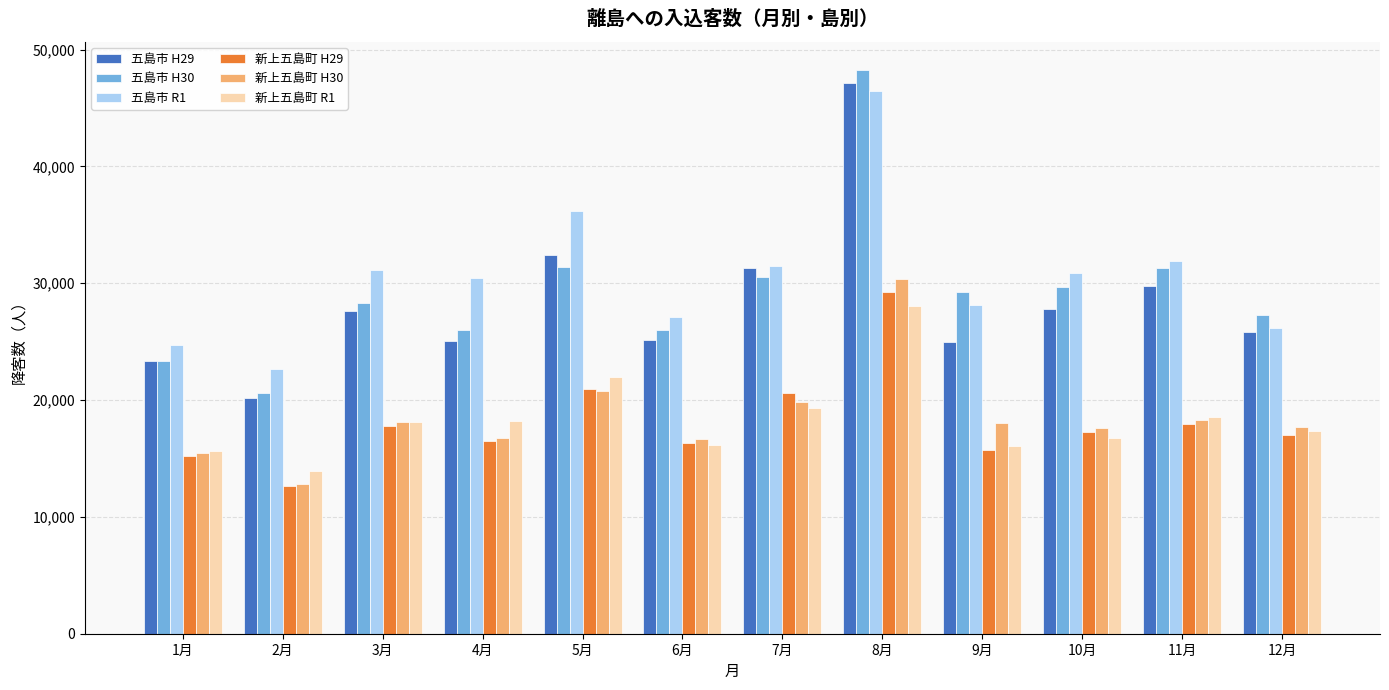

What is the spread (max minus min) of values at 8月?

20200